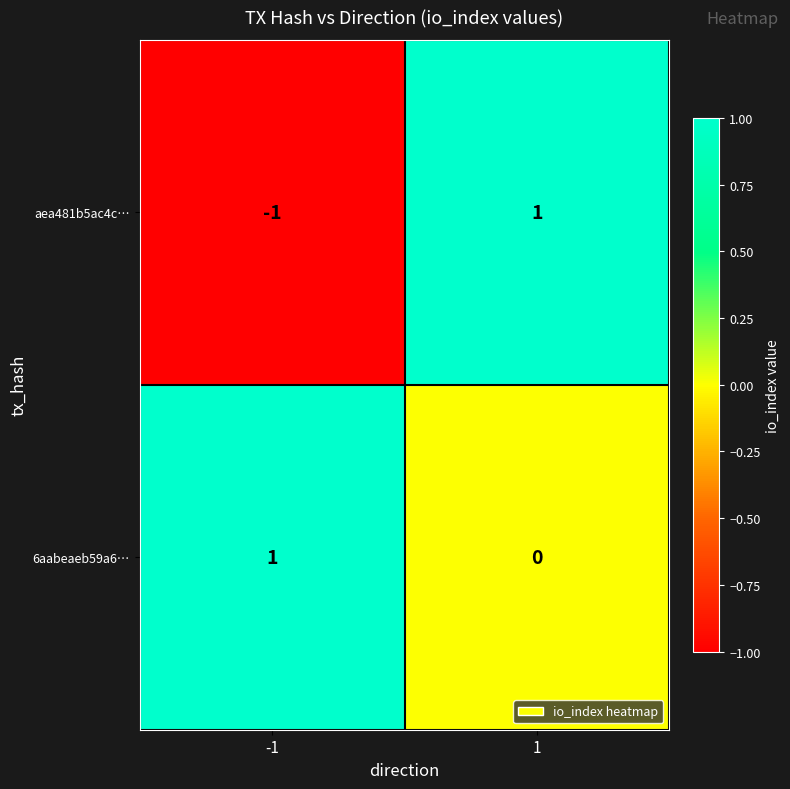

Rank the series by their average value, from lowest to highest.

aea481b5ac4c…, 6aabeaeb59a6…